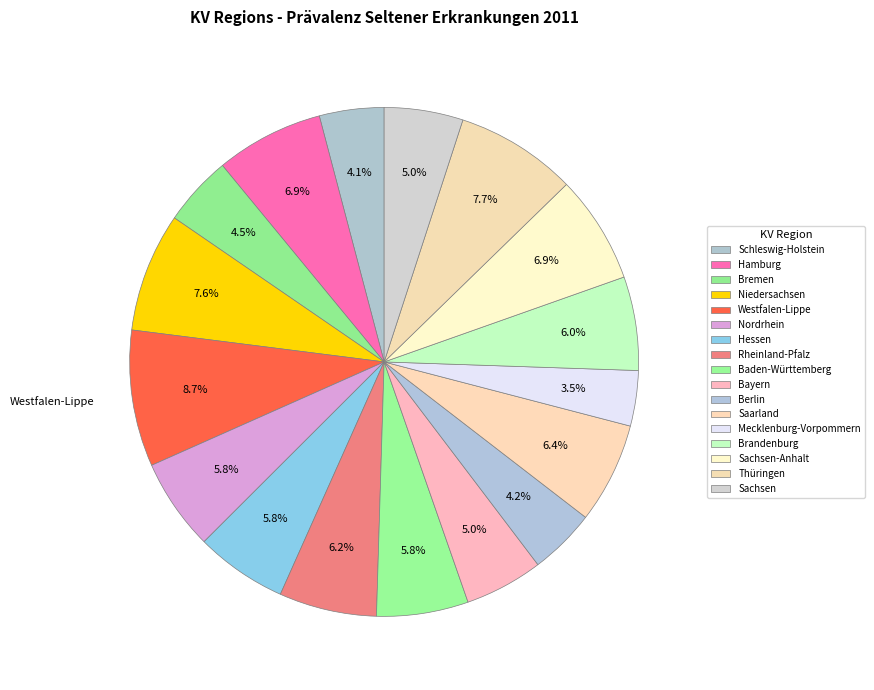

Count the number of slices in the pie.

17